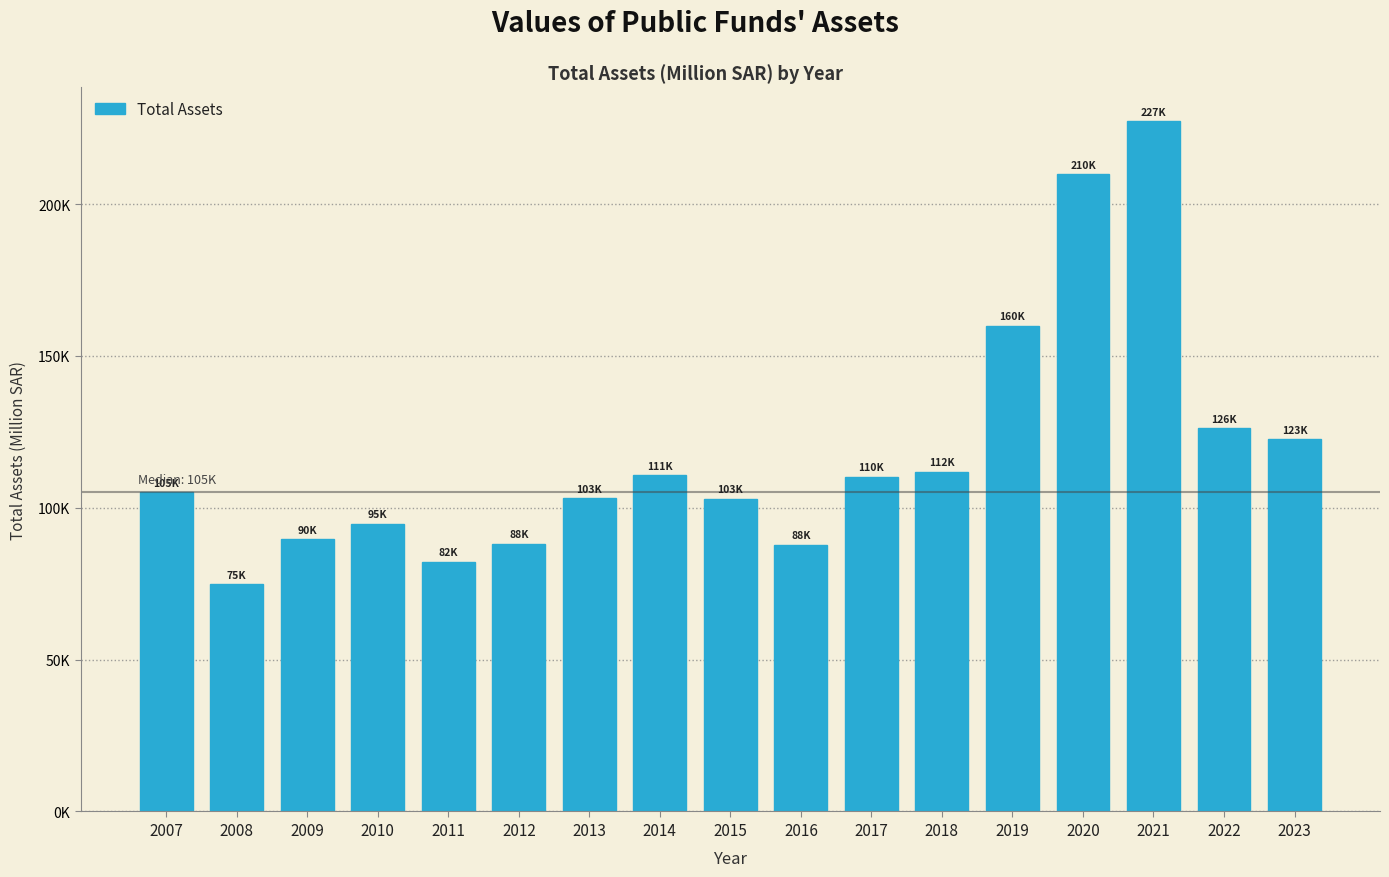

Are the bars horizontal?

No